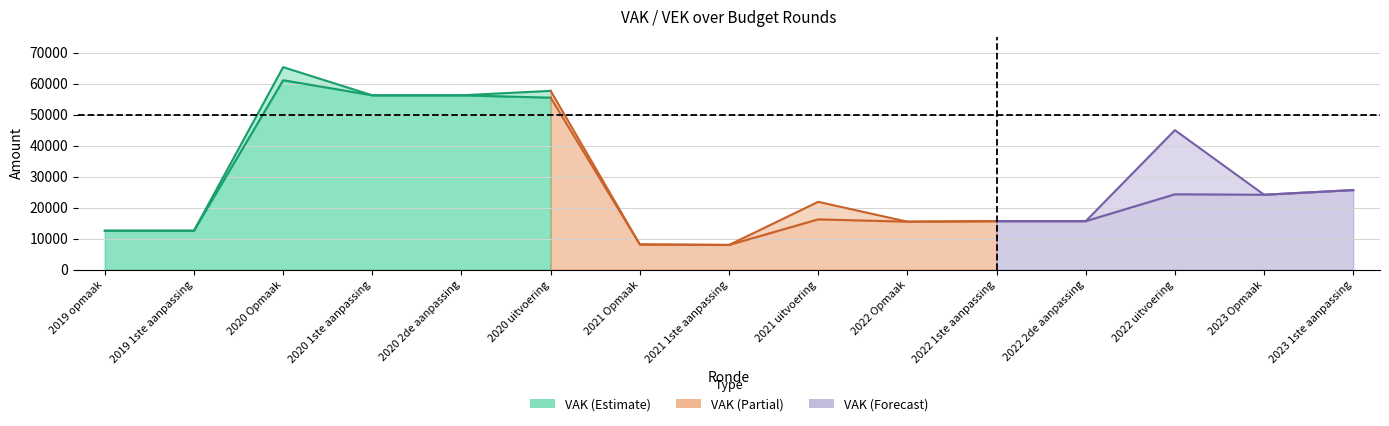

The value of VEK at 2020 Opmaak is 37059. True or false?

False